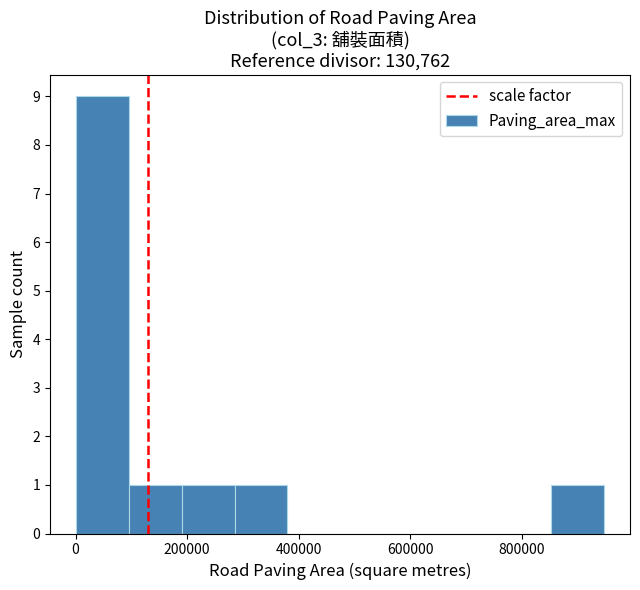

Reading left to right, list every bar in this chart as the range it spans on the x-axis followed by its height. Neither the bar edges nor the heights are printed on the chart, so give them approximately, as read against the axes.

0 to 100000: 9
100000 to 200000: 1
200000 to 280000: 1
280000 to 380000: 1
380000 to 480000: 0
480000 to 560000: 0
560000 to 660000: 0
660000 to 760000: 0
760000 to 860000: 0
860000 to 940000: 1